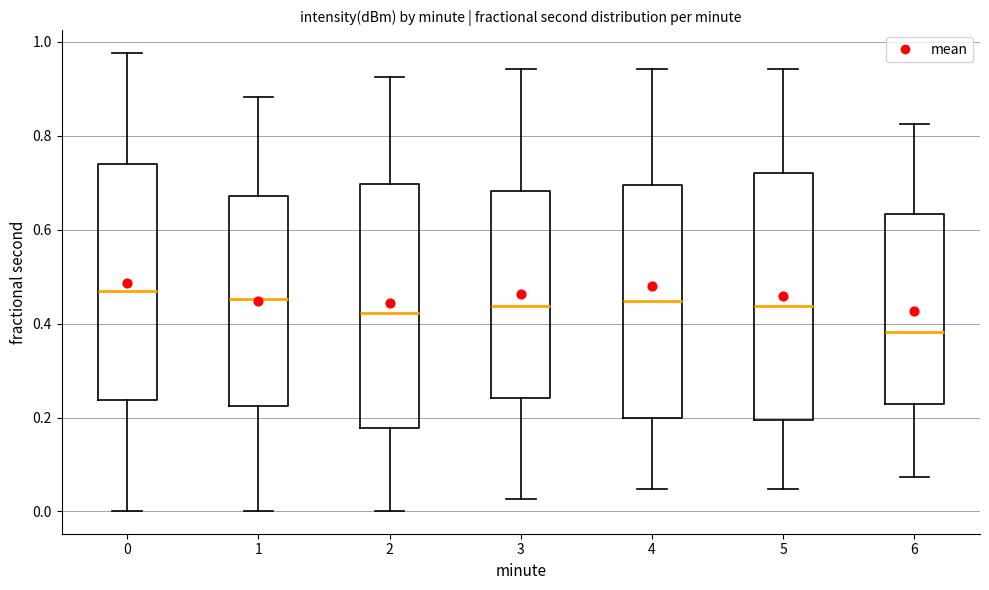

Reading left to right, transcribe this box plot: for each box, give where its median line is, the range the box spans, and where its two whiskers end, as read against the y-axis. The values are not printed on the chart, so give them approximately, as read against the axis.

0: median 0.46, box 0.24 to 0.74, whiskers 0.00 to 0.98
1: median 0.46, box 0.22 to 0.68, whiskers 0.00 to 0.88
2: median 0.42, box 0.18 to 0.70, whiskers 0.00 to 0.92
3: median 0.44, box 0.24 to 0.68, whiskers 0.02 to 0.94
4: median 0.44, box 0.20 to 0.70, whiskers 0.04 to 0.94
5: median 0.44, box 0.20 to 0.72, whiskers 0.04 to 0.94
6: median 0.38, box 0.22 to 0.64, whiskers 0.08 to 0.82